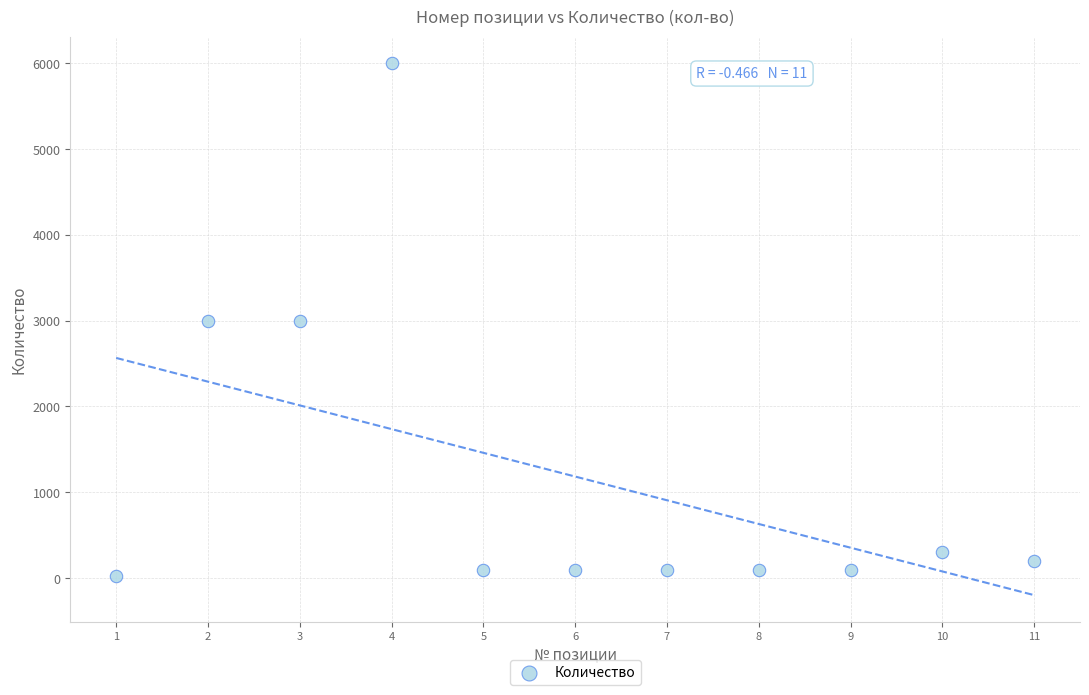

What is the average X value?

6